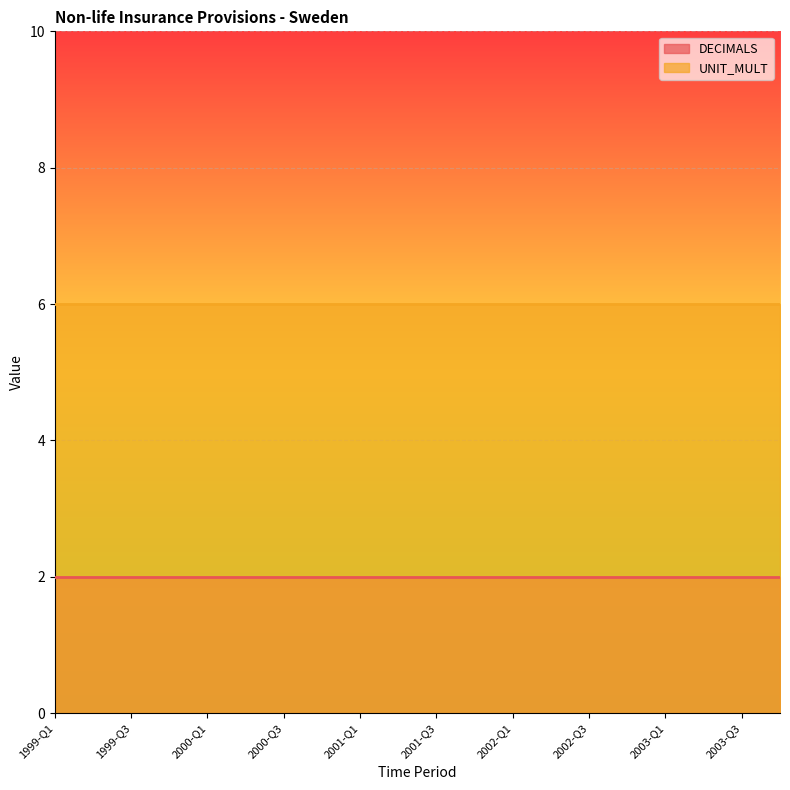

Which category has the highest value across all series?

1999-Q1